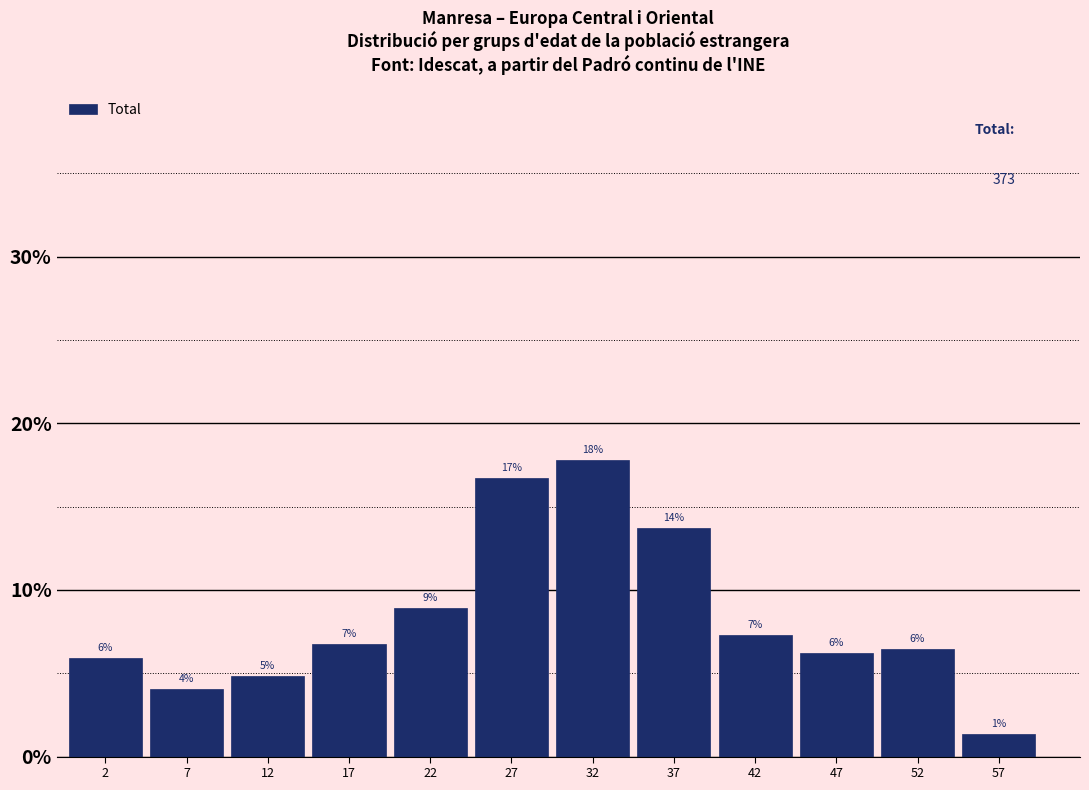

How many bars are there in total?

12